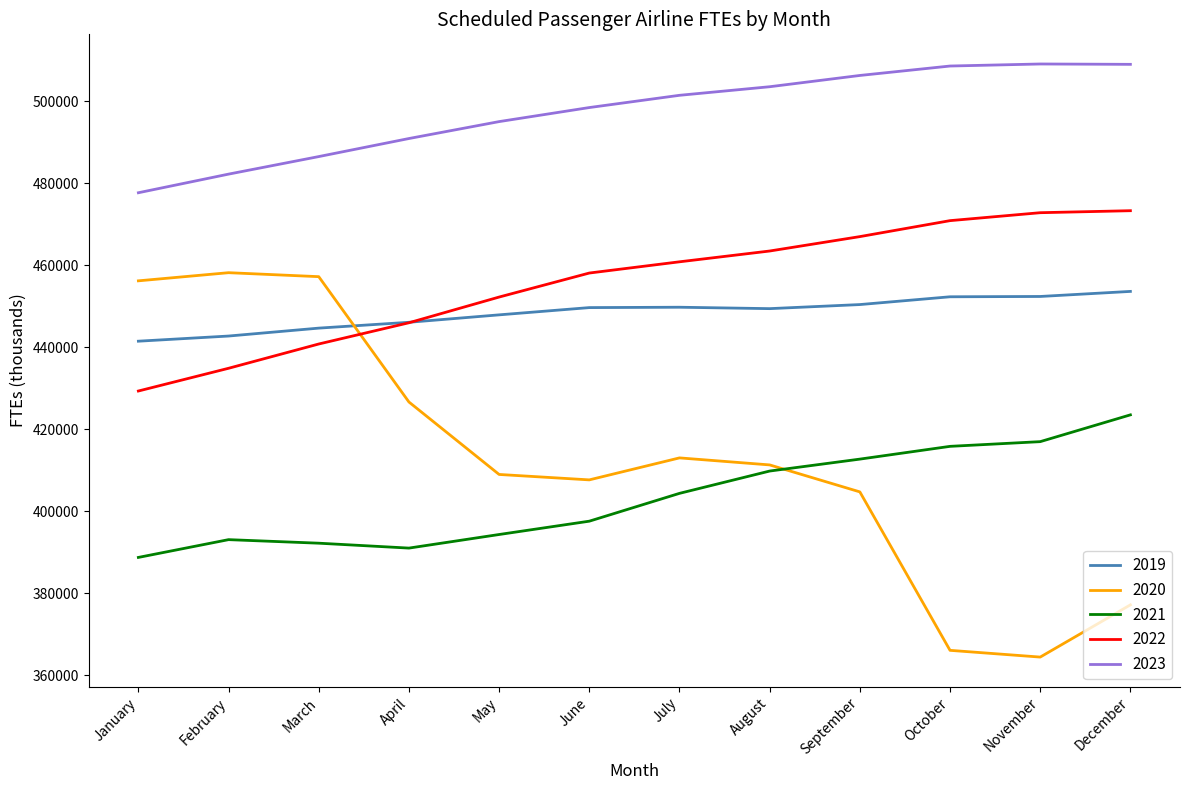

Is this an area chart (filled region under the line)?

No